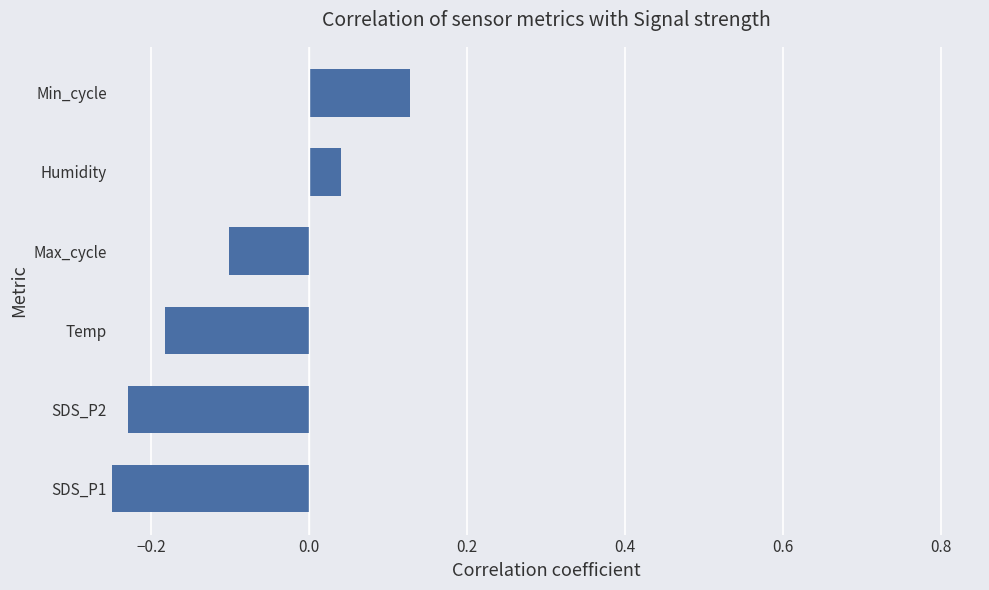

What is the average value?

-0.1